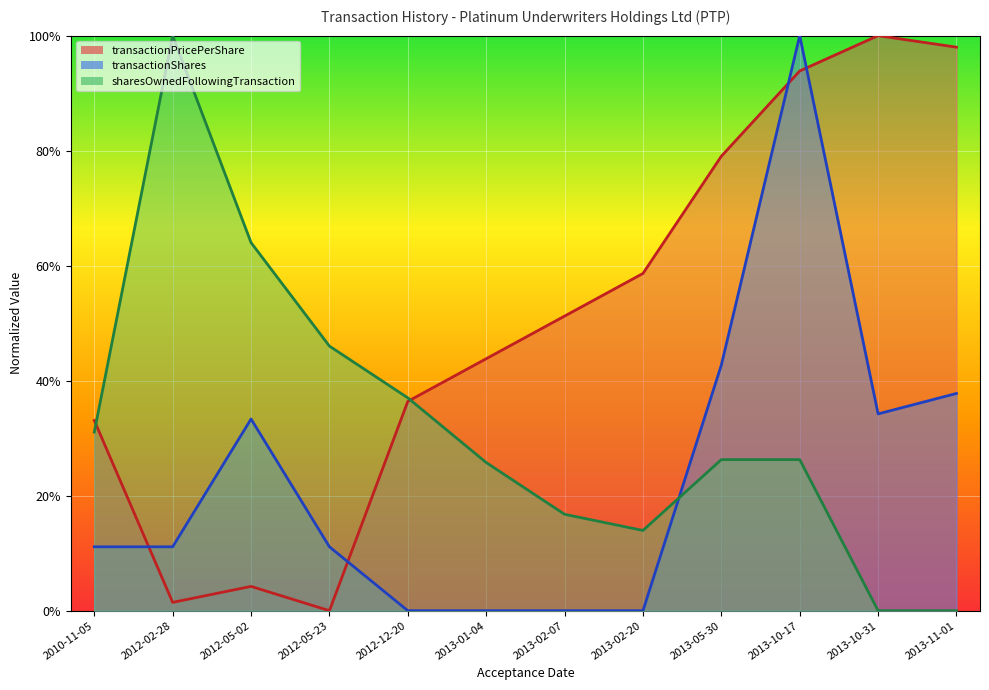

Reading left to right, extract all data points from this chart.

transactionPricePerShare: 0.3	0.0	0.0	0.0	0.4	0.4	0.5	0.6	0.8	0.9	1.0	1.0
transactionShares: 0.1	0.1	0.3	0.1	0.0	0.0	0.0	0.0	0.4	1.0	0.3	0.4
sharesOwnedFollowingTransaction: 0.3	1.0	0.6	0.5	0.4	0.3	0.2	0.1	0.3	0.3	0.0	0.0